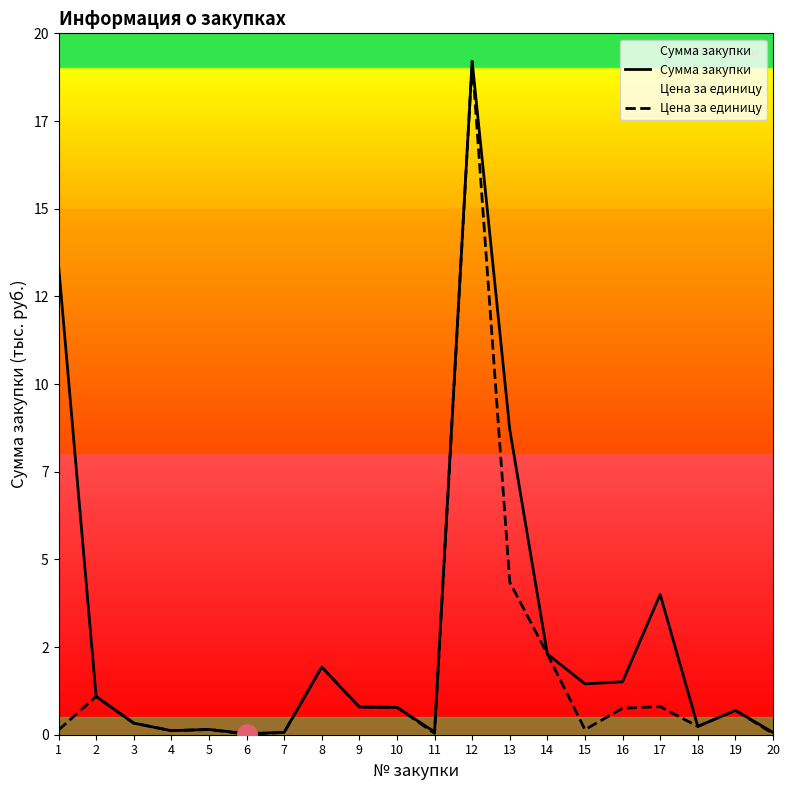

Read the Сумма закупки value at 13.

8.7